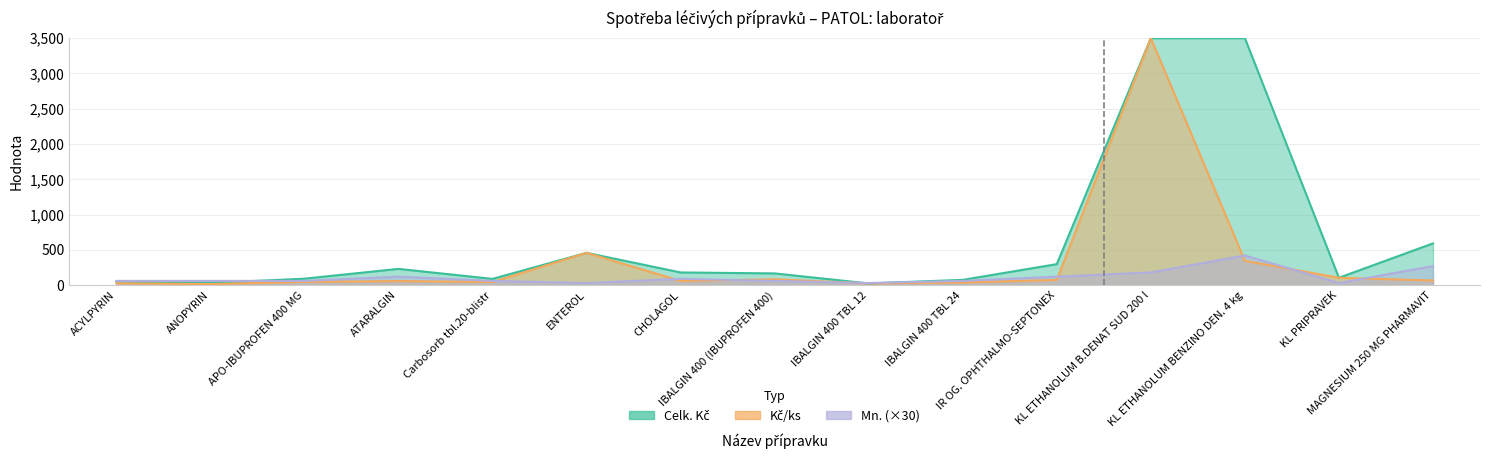

Where is the first local maximum for Celk. Kč?

ATARALGIN